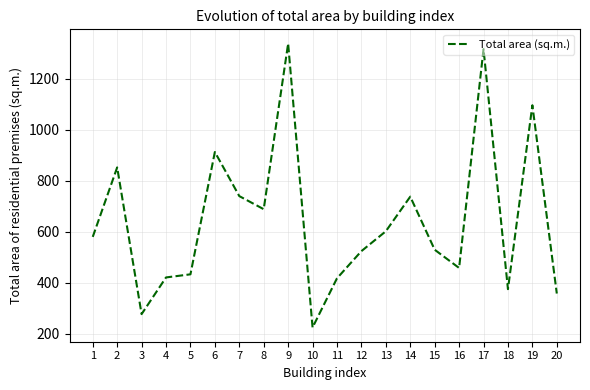

What is the difference between the values at 19 and 8?

408.0